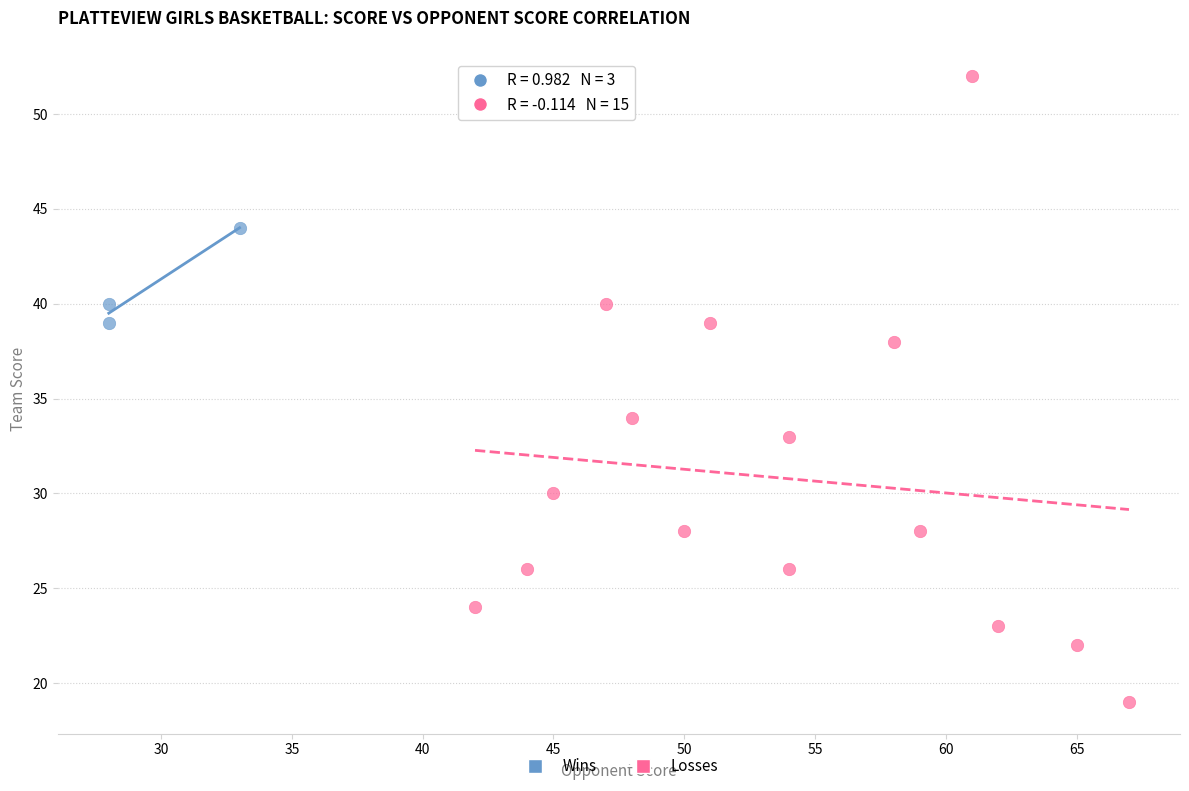

Which series reaches the maximum Y coordinate?

Losses